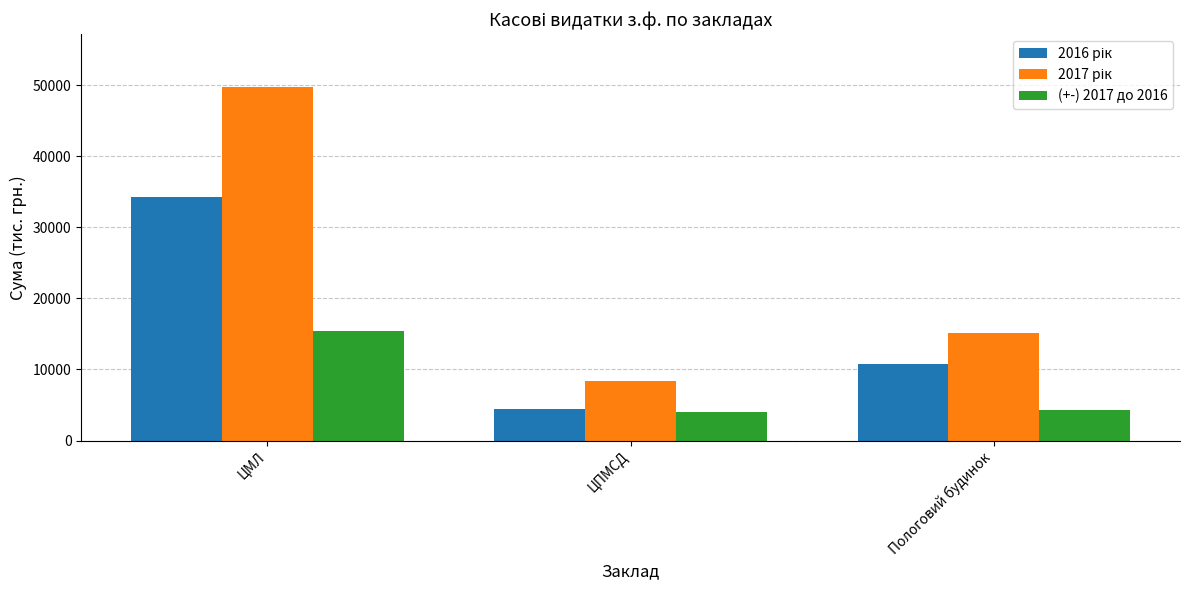

What position from the right is Пологовий будинок?

1